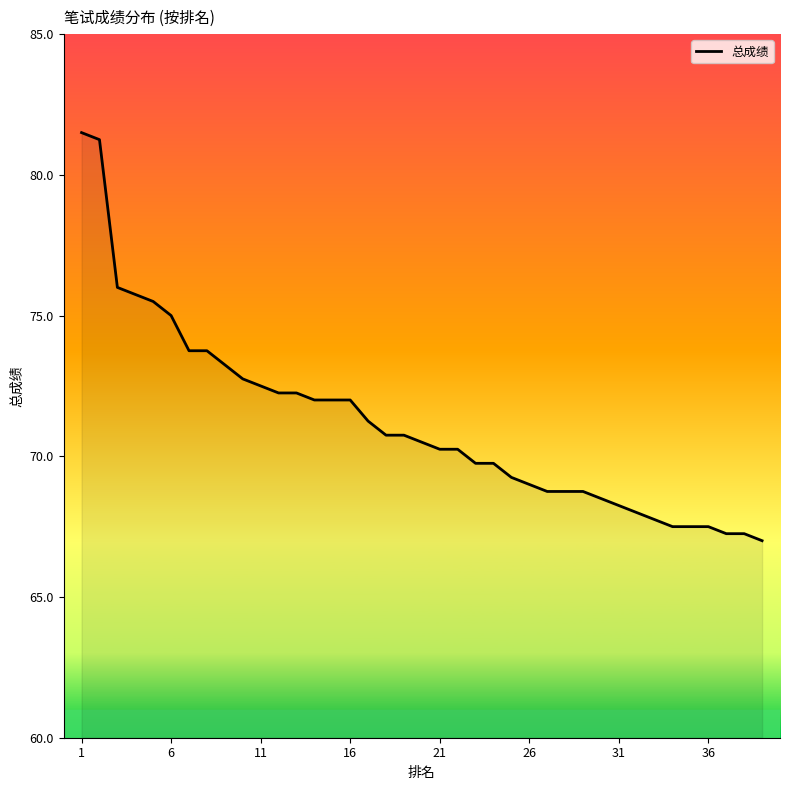

What is the minimum value shown in the chart?

67.0